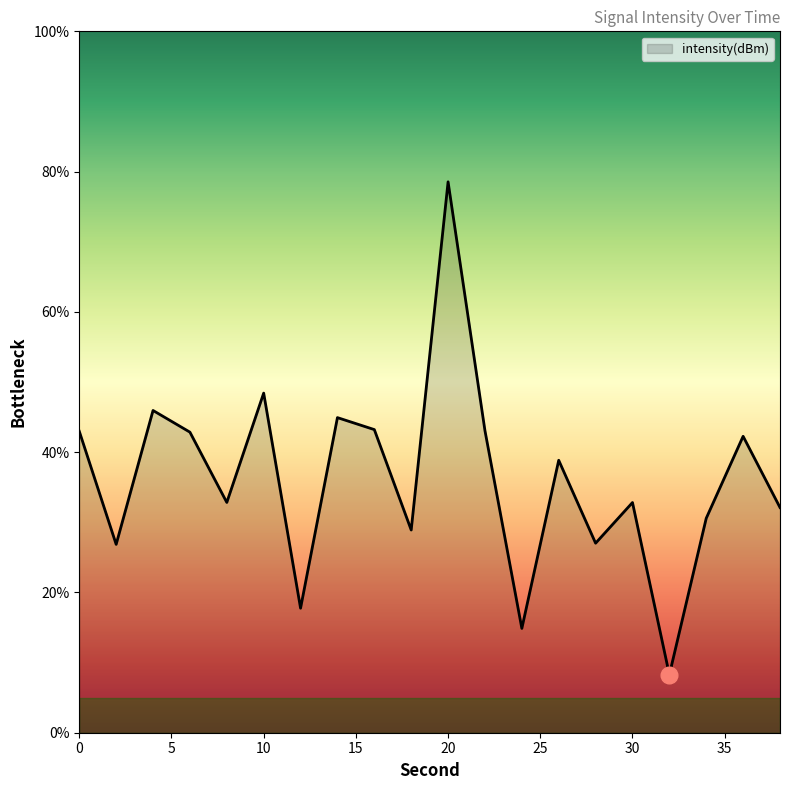

What is the minimum value shown in the chart?

8.3